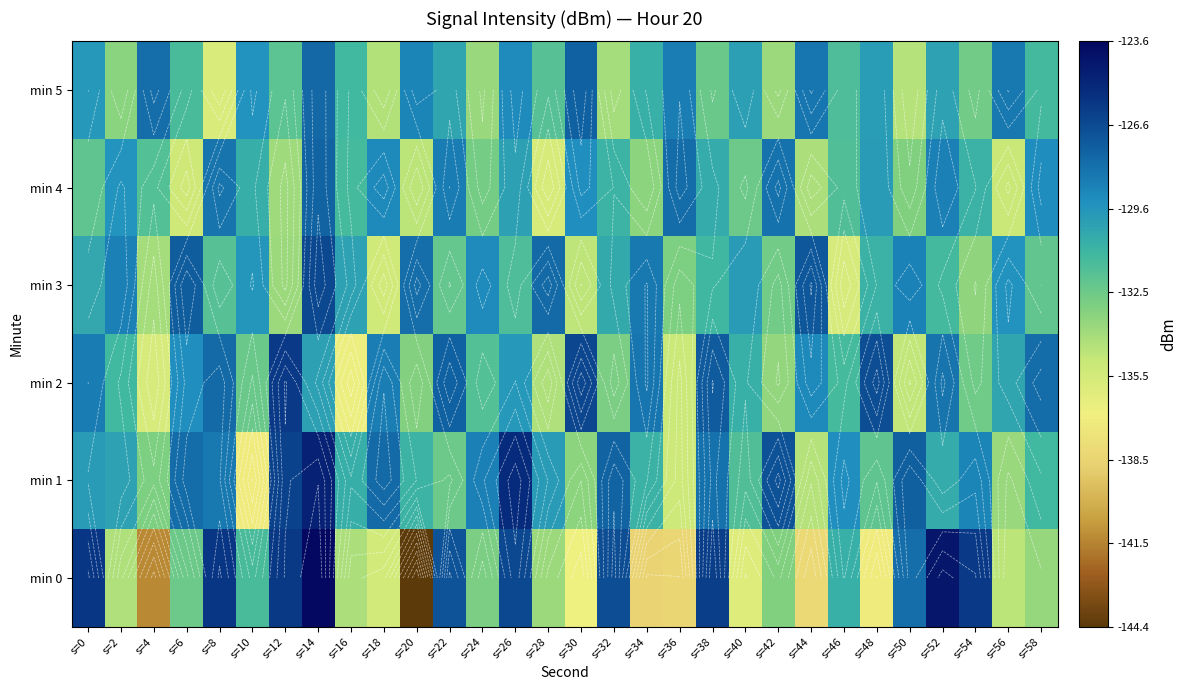

Where does the min 5 series first go above -130?

s=0